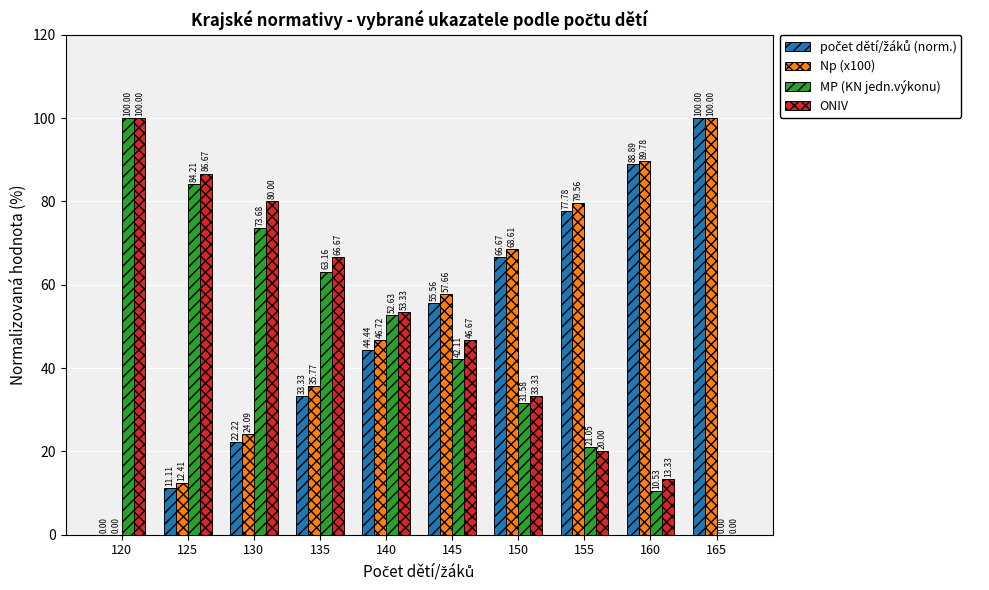

What is the sum of all ONIV values?

500.0